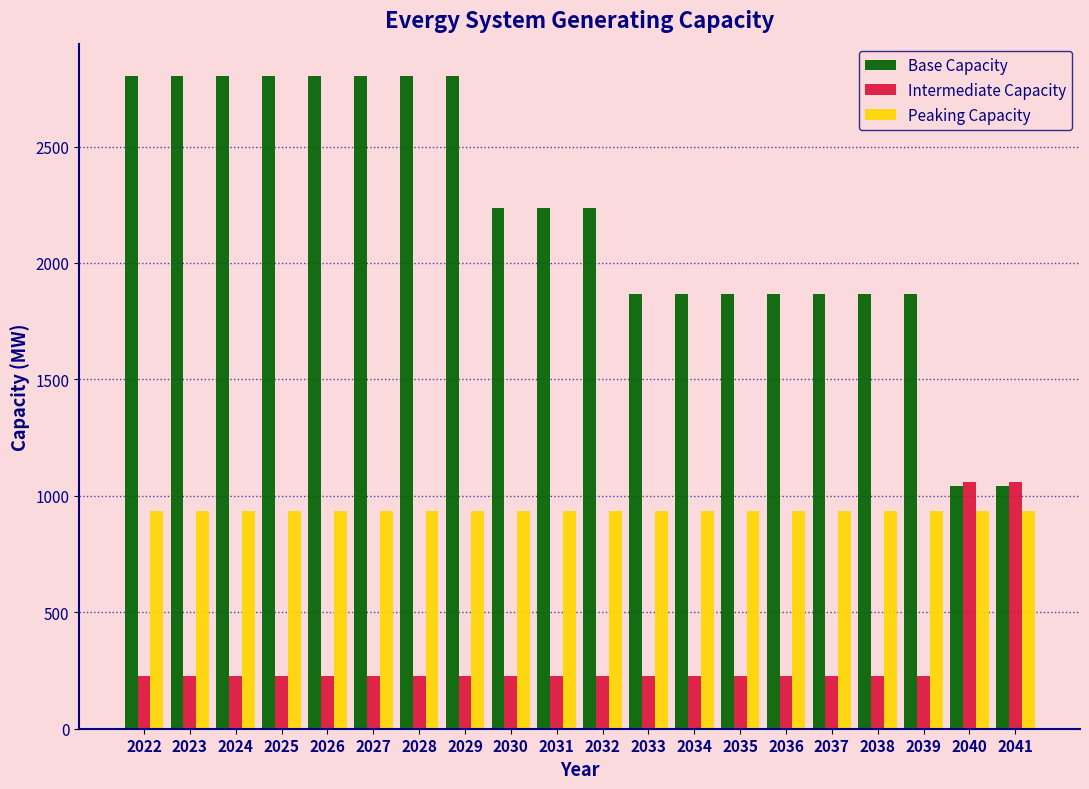

The value of Intermediate Capacity at 2033 is 358.5. True or false?

False